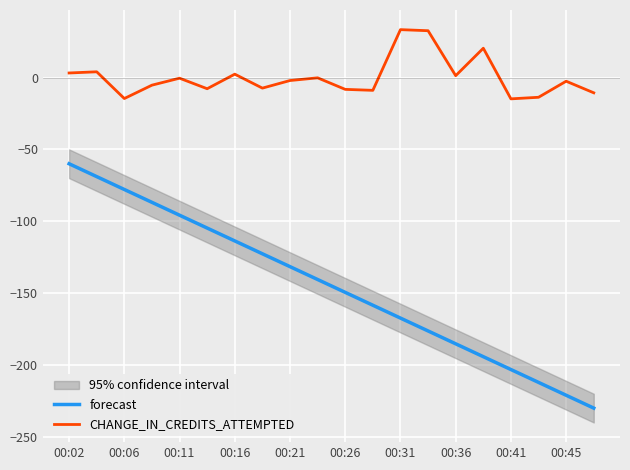

True or false: CHANGE_IN_CREDITS_ATTEMPTED and forecast intersect in this chart.

False